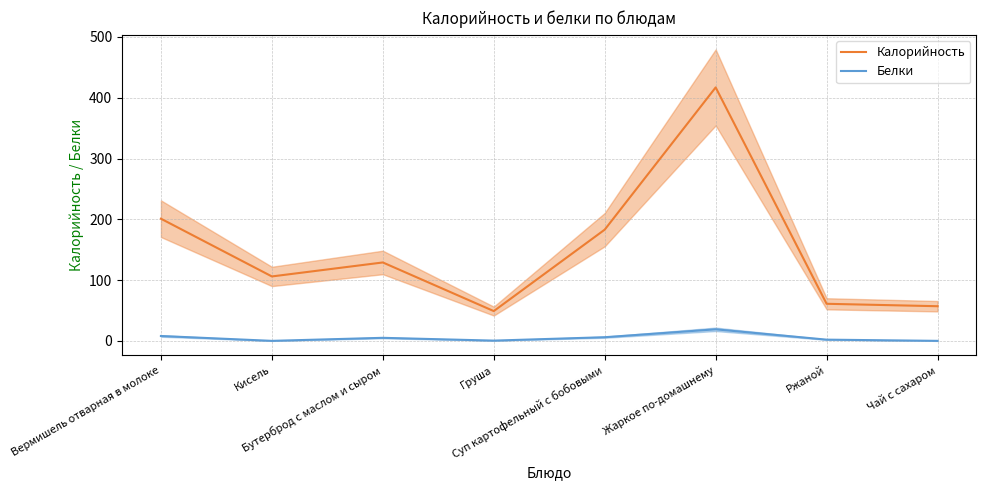

What is the highest value of the Калорийность series?

417.0